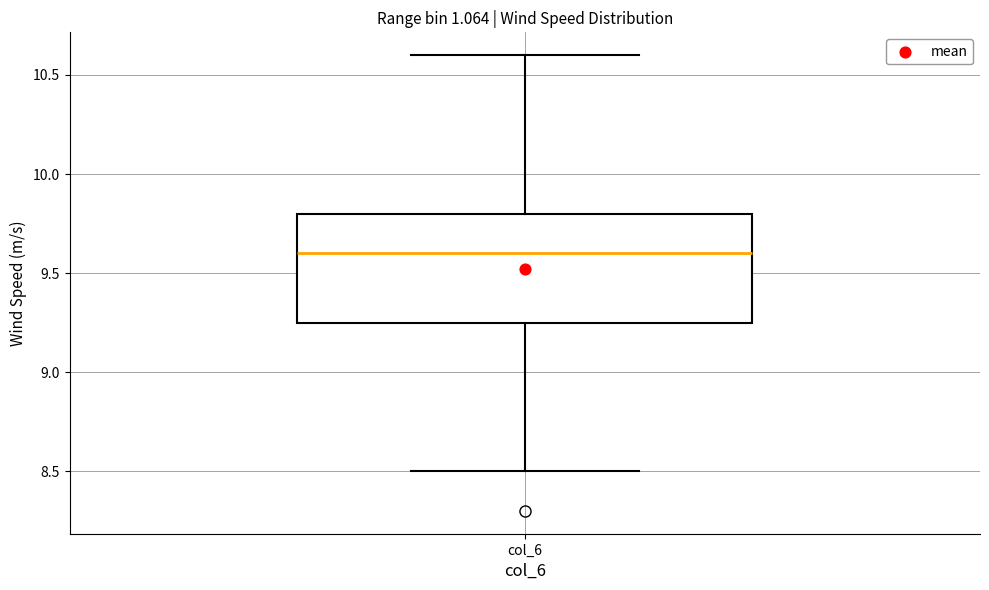

Transcribe this box plot: give where the median line is, the range the box spans, and where the two whiskers end, as read against the y-axis. The values are not printed on the chart, so give them approximately, as read against the axis.

median 9.60, box 9.25 to 9.80, whiskers 8.50 to 10.60